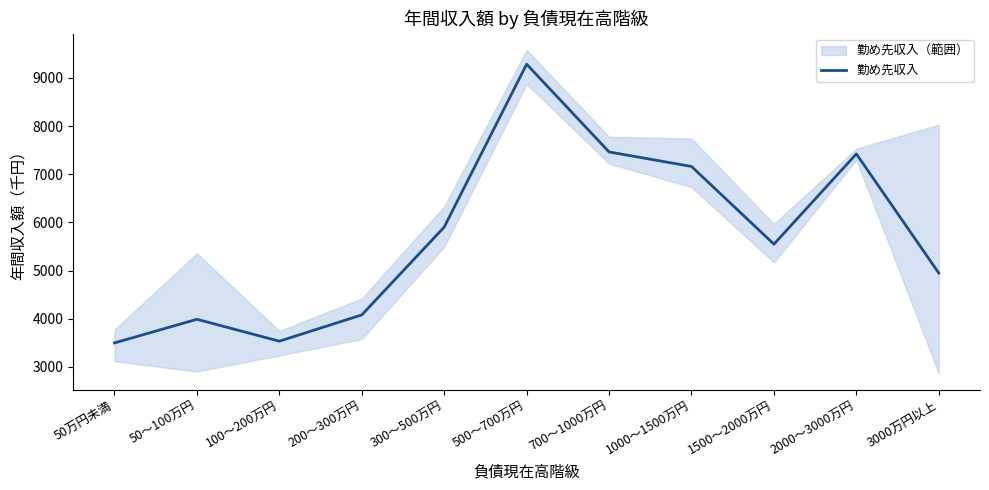

Between 700～1000万円 and 1500～2000万円, which is larger?

700～1000万円